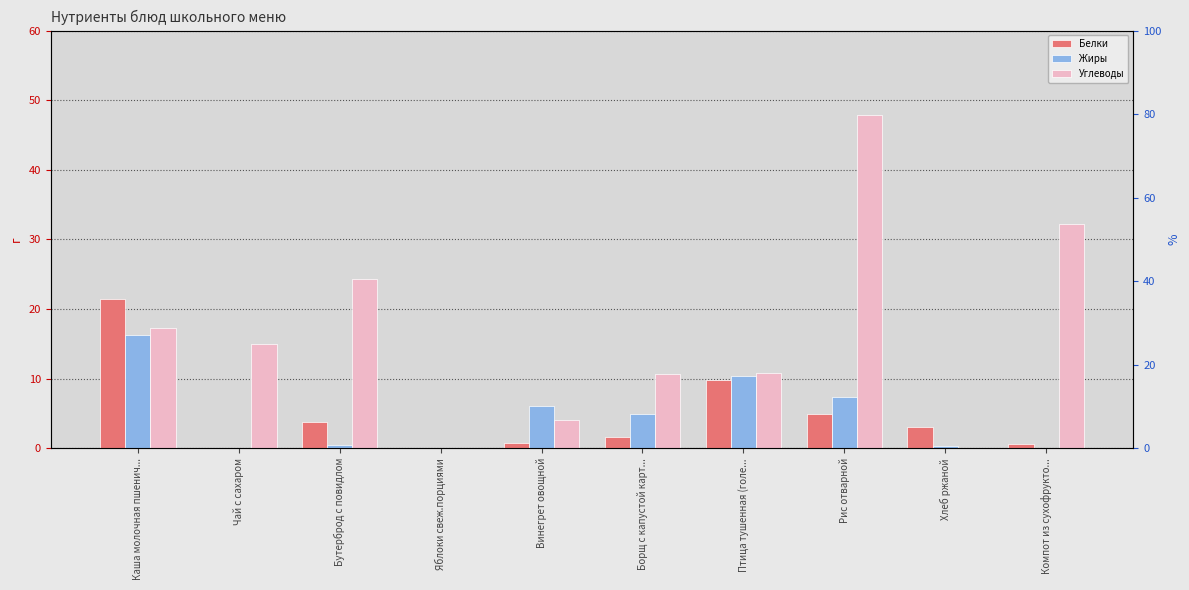

What is the label of the 8th bar from the right?

Бутерброд с повидлом